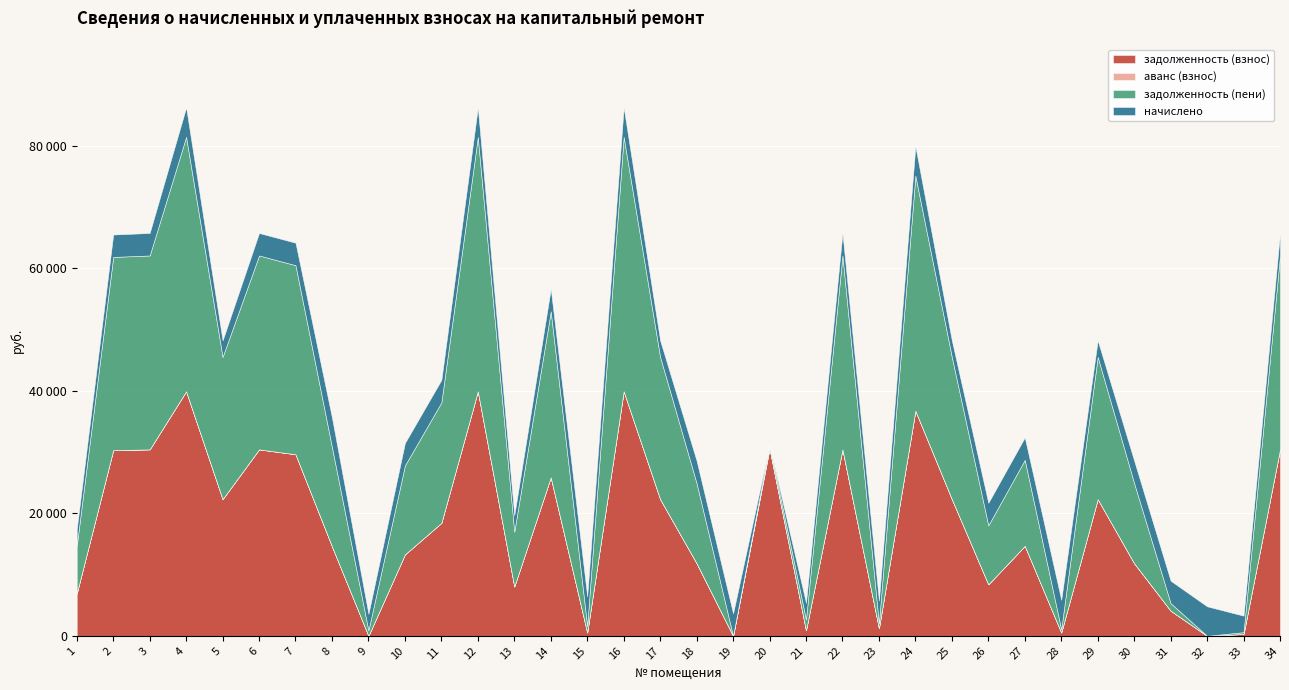

How many data points does each series have?

34